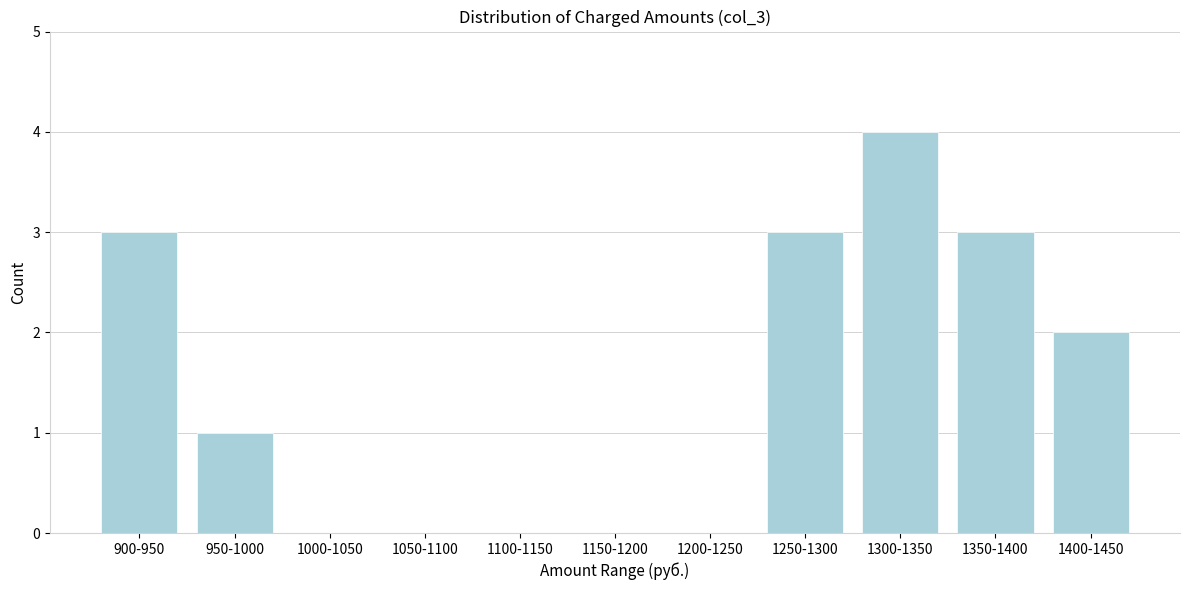

Reading left to right, extract all data points from this chart.

900-950=3	950-1000=1	1000-1050=0	1050-1100=0	1100-1150=0	1150-1200=0	1200-1250=0	1250-1300=3	1300-1350=4	1350-1400=3	1400-1450=2